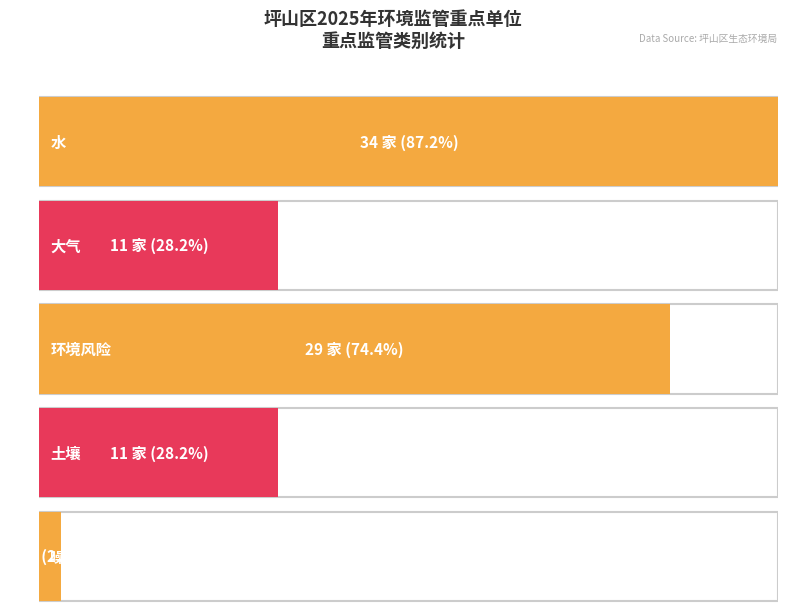

How many bars are there in total?

5